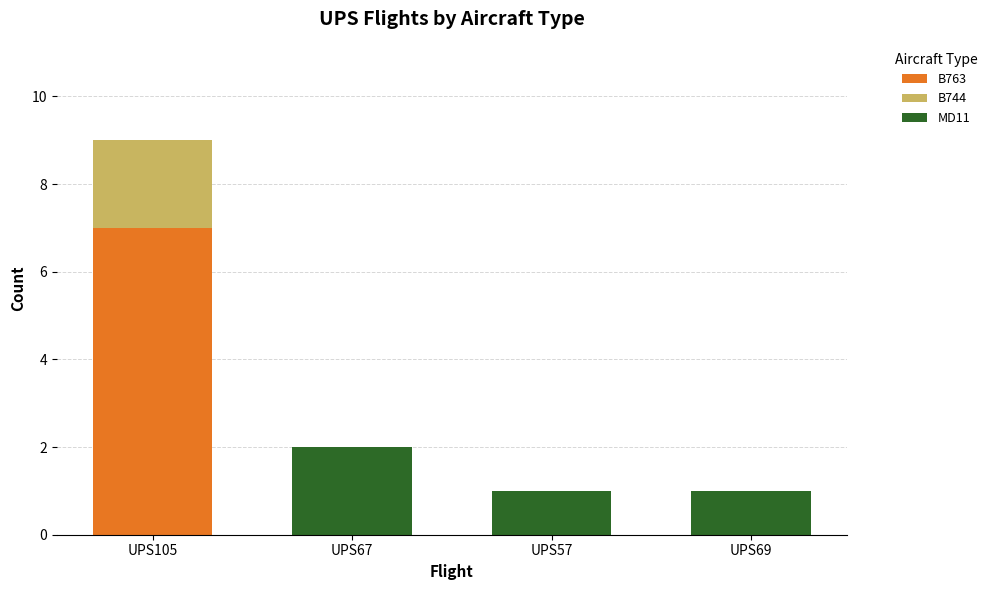

What is the total value across all series at UPS105?

9